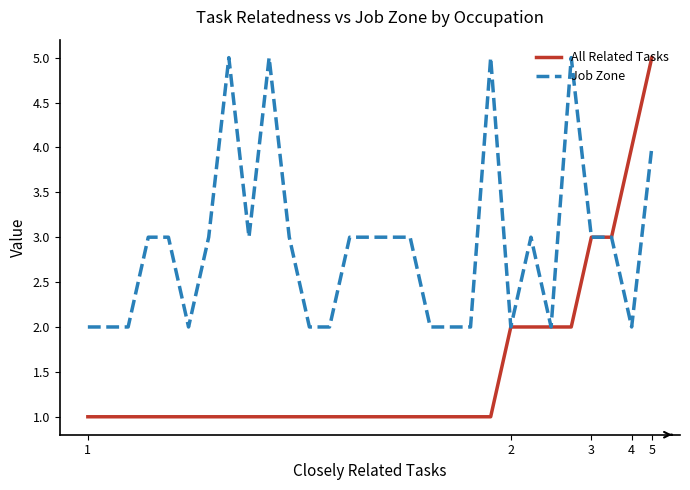

List the series in order of their overall mean, lowest first.

All Related Tasks, Job Zone